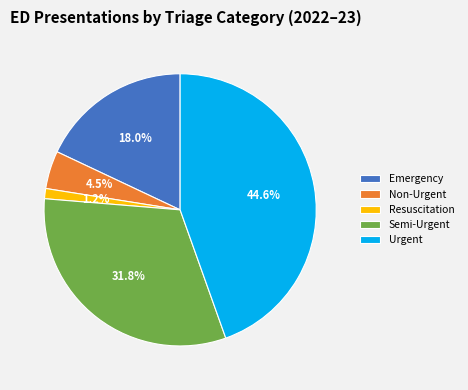

Is it true that Urgent is 45% of the pie?

True